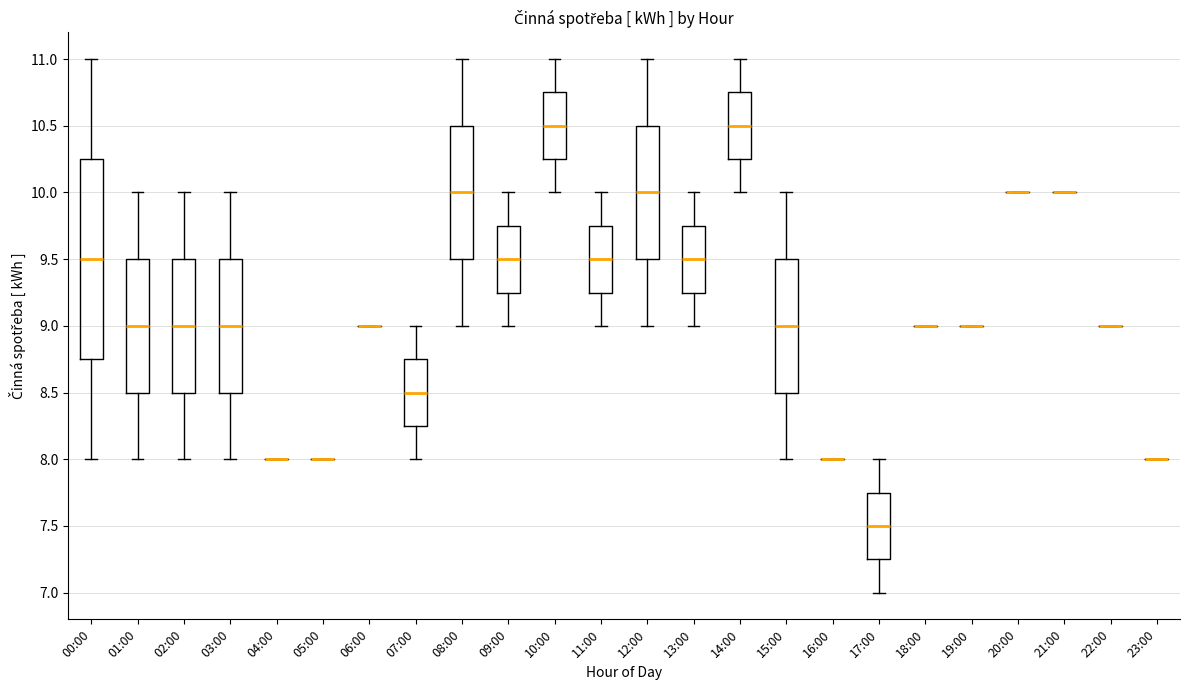

Reading left to right, transcribe this box plot: for each box, give where its median line is, the range the box spans, and where its two whiskers end, as read against the y-axis. The values are not printed on the chart, so give them approximately, as read against the axis.

00:00: median 9.50, box 8.75 to 10.25, whiskers 8.00 to 11.00
01:00: median 9.00, box 8.50 to 9.50, whiskers 8.00 to 10.00
02:00: median 9.00, box 8.50 to 9.50, whiskers 8.00 to 10.00
03:00: median 9.00, box 8.50 to 9.50, whiskers 8.00 to 10.00
04:00: box collapsed to a line at 8.00, whiskers 8.00 to 8.00
05:00: box collapsed to a line at 8.00, whiskers 8.00 to 8.00
06:00: box collapsed to a line at 9.00, whiskers 9.00 to 9.00
07:00: median 8.50, box 8.25 to 8.75, whiskers 8.00 to 9.00
08:00: median 10.00, box 9.50 to 10.50, whiskers 9.00 to 11.00
09:00: median 9.50, box 9.25 to 9.75, whiskers 9.00 to 10.00
10:00: median 10.50, box 10.25 to 10.75, whiskers 10.00 to 11.00
11:00: median 9.50, box 9.25 to 9.75, whiskers 9.00 to 10.00
12:00: median 10.00, box 9.50 to 10.50, whiskers 9.00 to 11.00
13:00: median 9.50, box 9.25 to 9.75, whiskers 9.00 to 10.00
14:00: median 10.50, box 10.25 to 10.75, whiskers 10.00 to 11.00
15:00: median 9.00, box 8.50 to 9.50, whiskers 8.00 to 10.00
16:00: box collapsed to a line at 8.00, whiskers 8.00 to 8.00
17:00: median 7.50, box 7.25 to 7.75, whiskers 7.00 to 8.00
18:00: box collapsed to a line at 9.00, whiskers 9.00 to 9.00
19:00: box collapsed to a line at 9.00, whiskers 9.00 to 9.00
20:00: box collapsed to a line at 10.00, whiskers 10.00 to 10.00
21:00: box collapsed to a line at 10.00, whiskers 10.00 to 10.00
22:00: box collapsed to a line at 9.00, whiskers 9.00 to 9.00
23:00: box collapsed to a line at 8.00, whiskers 8.00 to 8.00